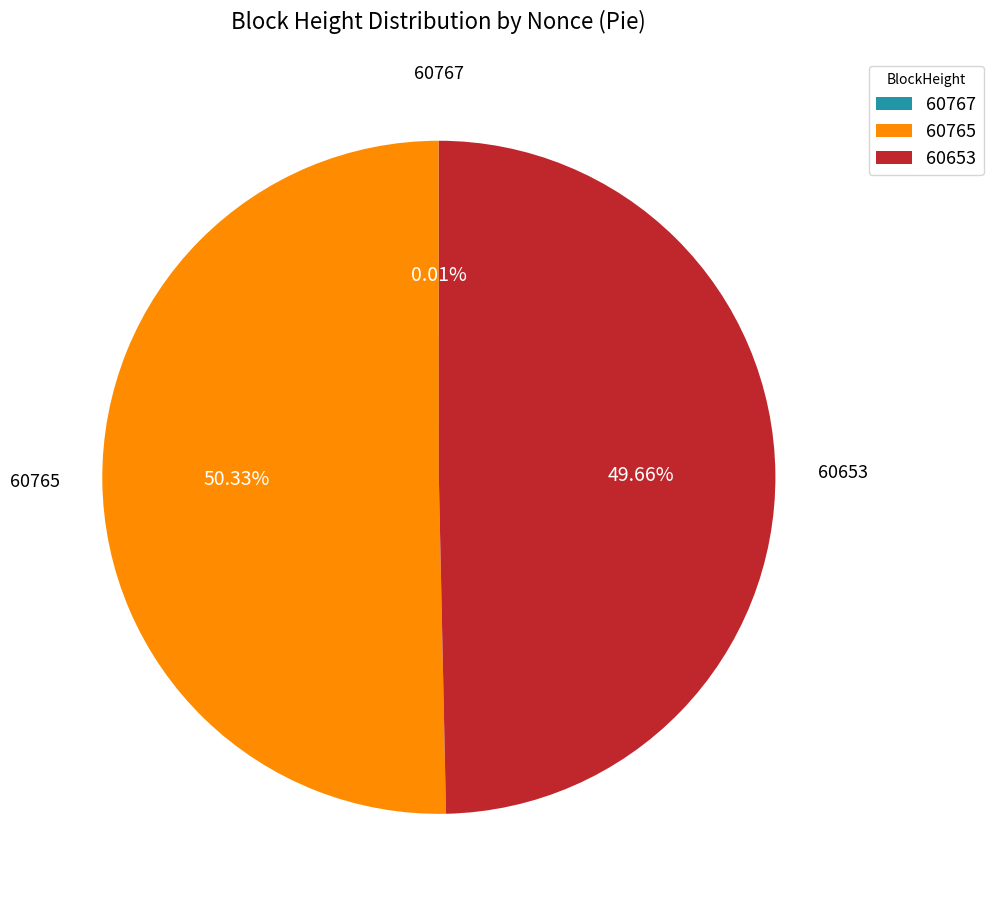

Which category accounts for the majority?

60765